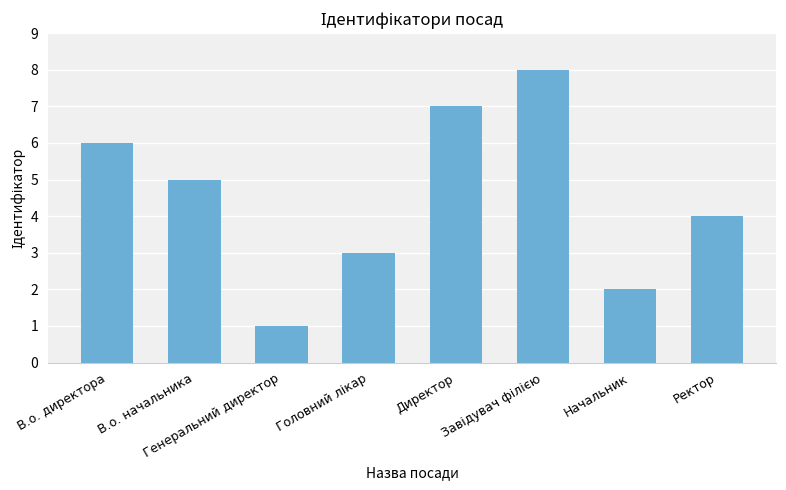

What position from the right is В.о. начальника?

7